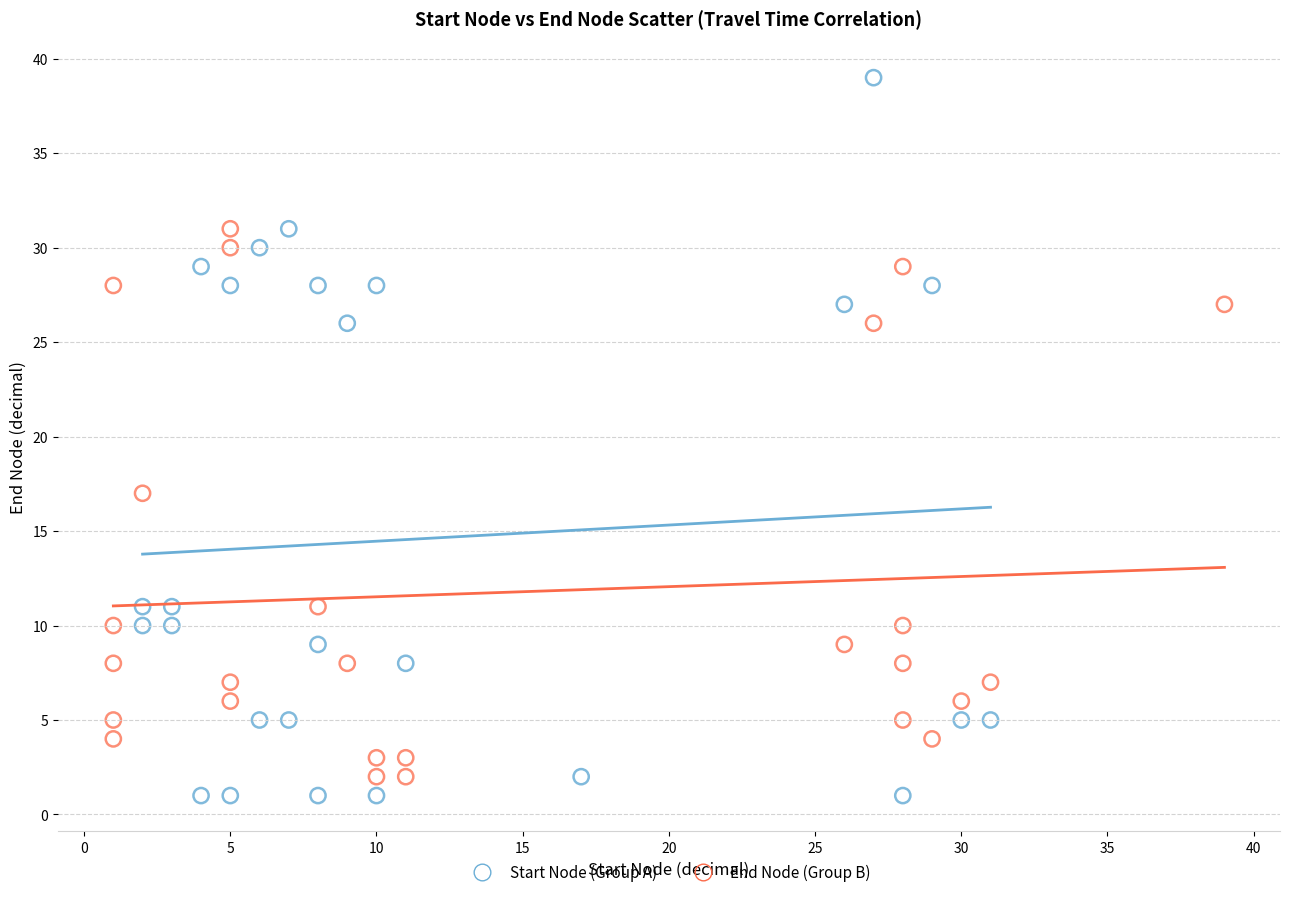

Which series contains the highest Y value?

Start Node (Group A)